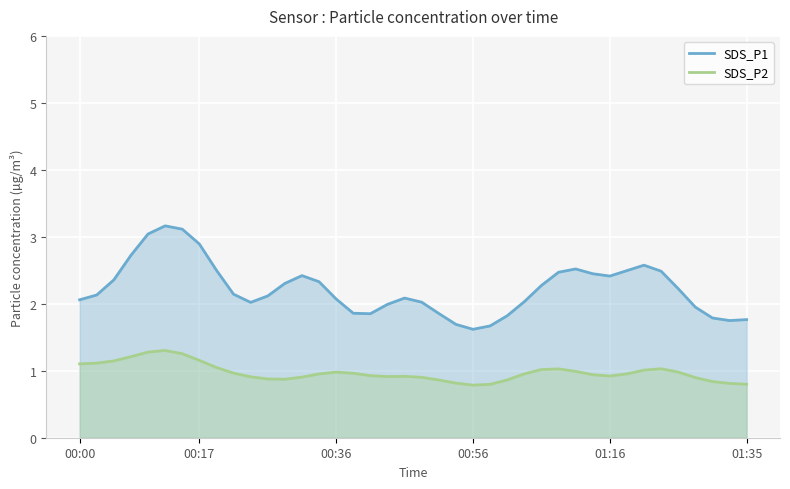

True or false: SDS_P1 has a value of 0.5 at 00:54.

False